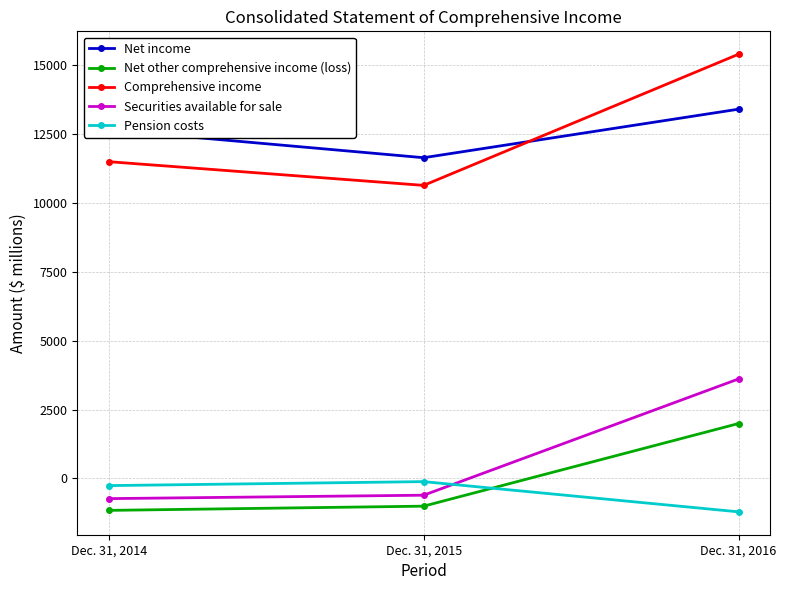

How many lines are shown in the chart?

5